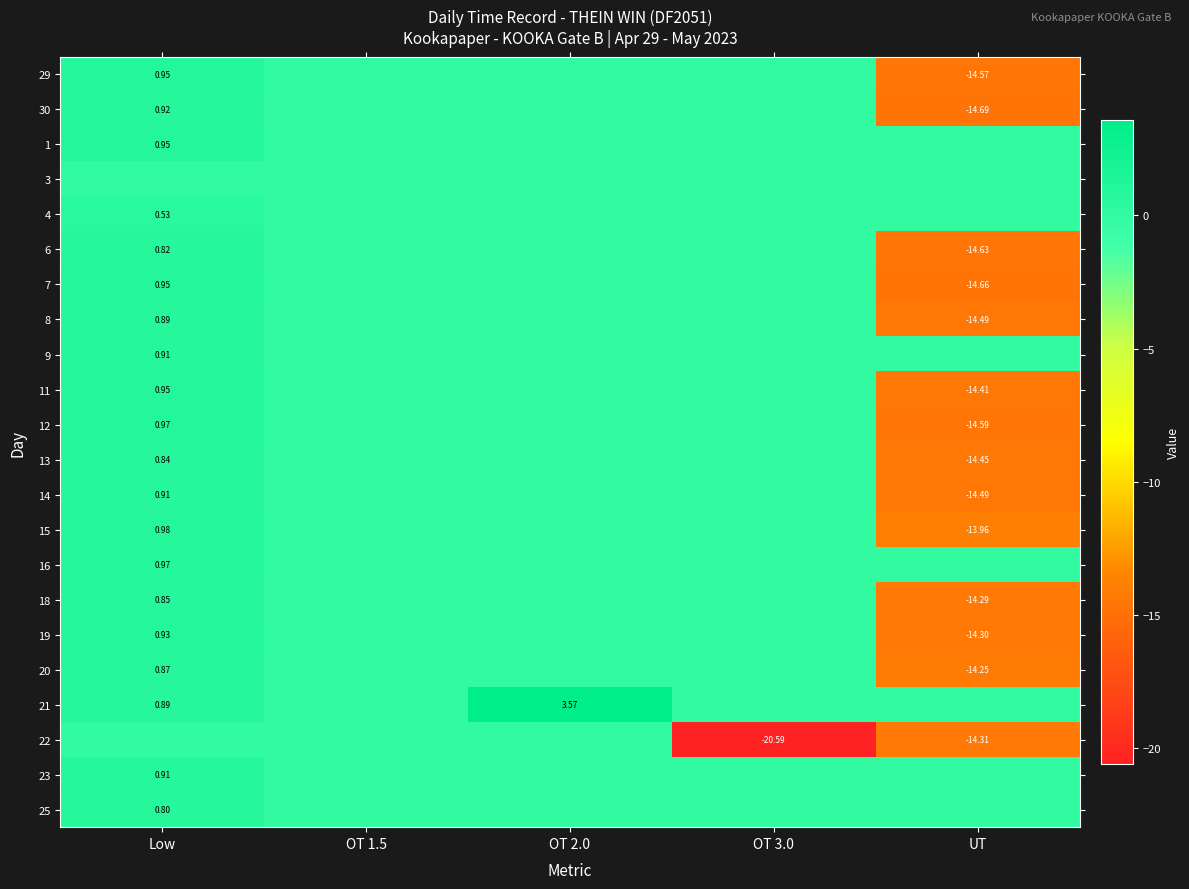

List the labels in order of 16 value, largest first.

Low, OT 1.5, OT 2.0, OT 3.0, UT